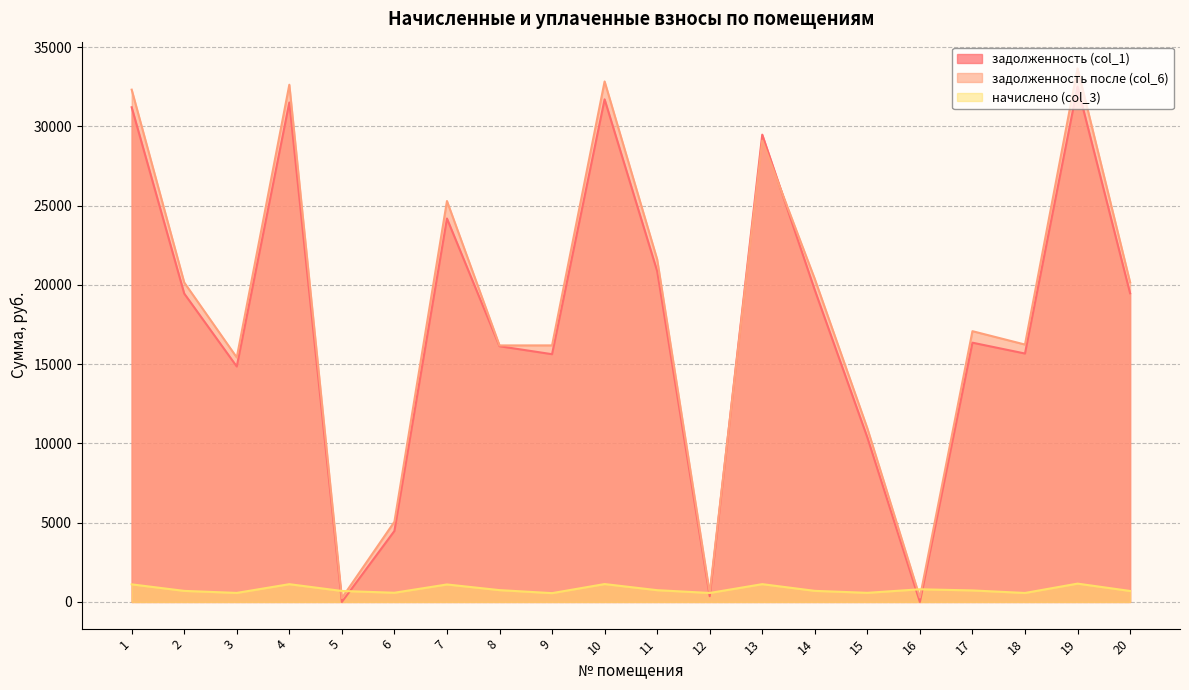

Is it true that начислено (col_3) equals 742.4 at 11?

True